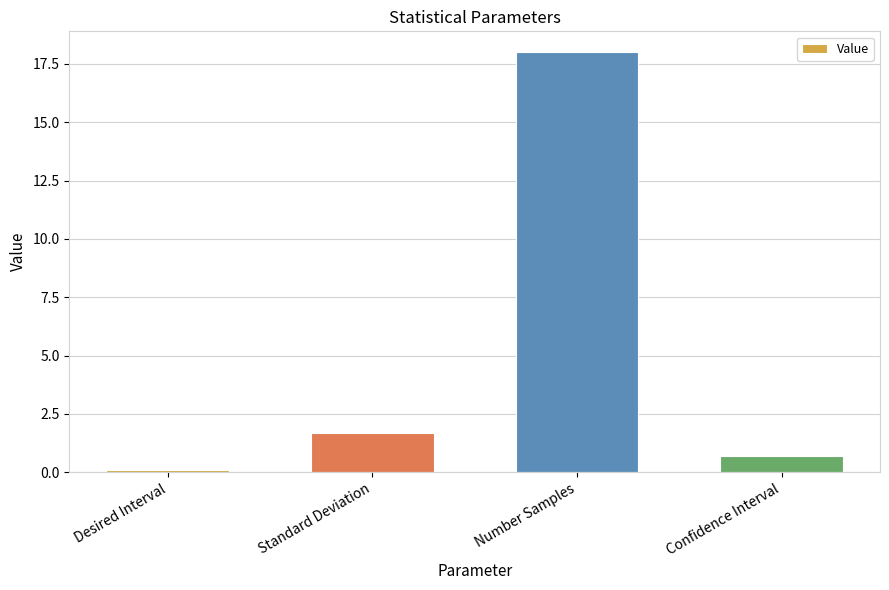

The value at Confidence Interval is 0.7. True or false?

True